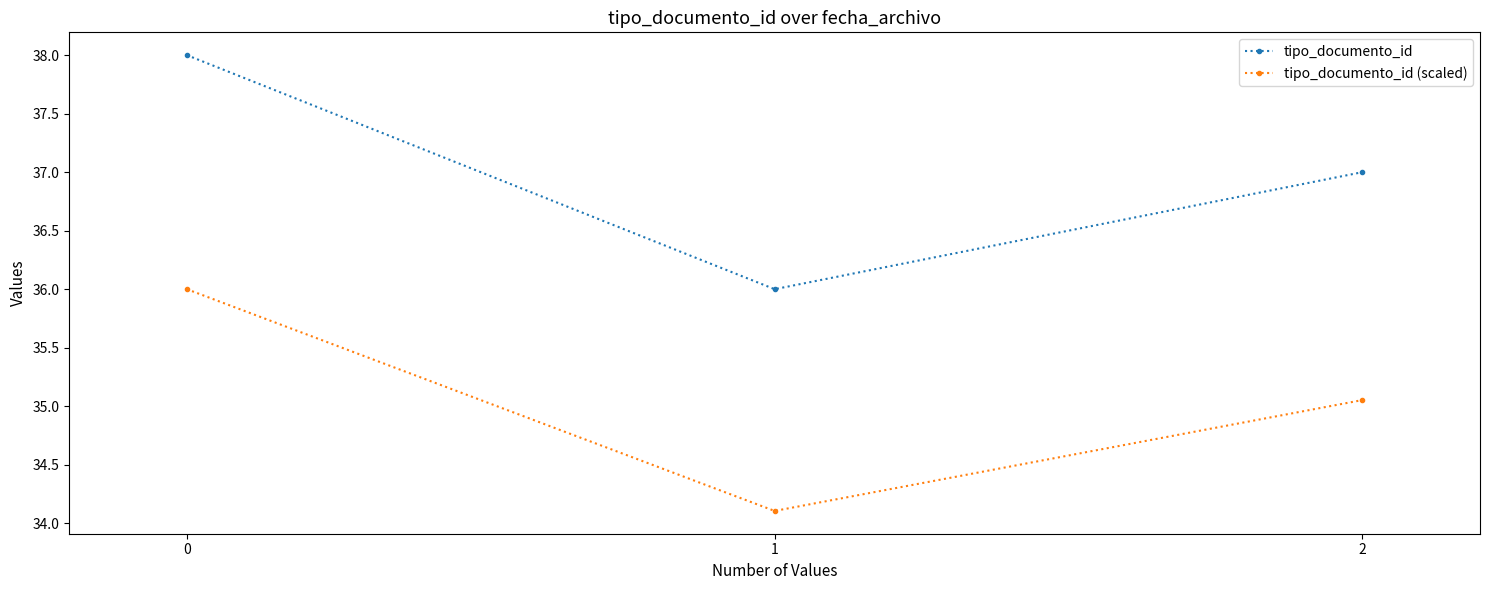

What is the value of the tipo_documento_id point at the 3rd from the left?

37.0